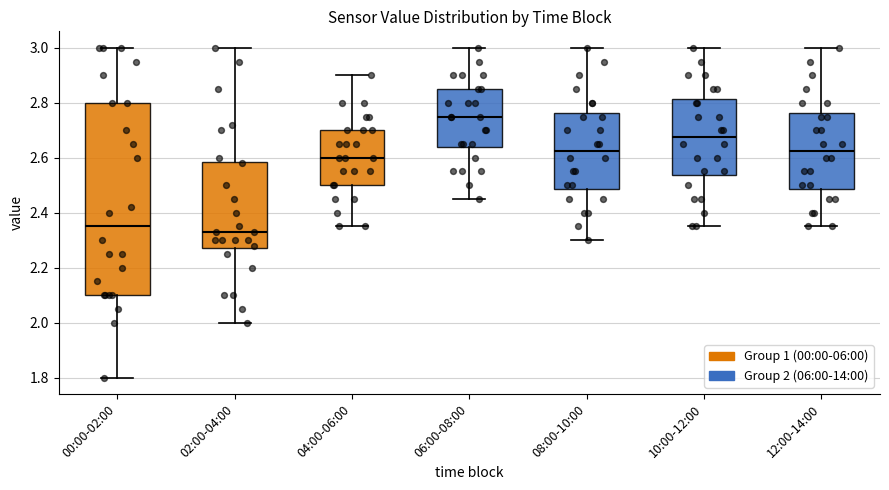

Reading left to right, transcribe this box plot: for each box, give where its median line is, the range the box spans, and where its two whiskers end, as read against the y-axis. The values are not printed on the chart, so give them approximately, as read against the axis.

00:00-02:00: median 2.36, box 2.10 to 2.80, whiskers 1.80 to 3.00
02:00-04:00: median 2.34, box 2.28 to 2.58, whiskers 2.00 to 3.00
04:00-06:00: median 2.60, box 2.50 to 2.70, whiskers 2.36 to 2.90
06:00-08:00: median 2.76, box 2.64 to 2.86, whiskers 2.46 to 3.00
08:00-10:00: median 2.62, box 2.48 to 2.76, whiskers 2.30 to 3.00
10:00-12:00: median 2.68, box 2.54 to 2.82, whiskers 2.36 to 3.00
12:00-14:00: median 2.62, box 2.48 to 2.76, whiskers 2.36 to 3.00